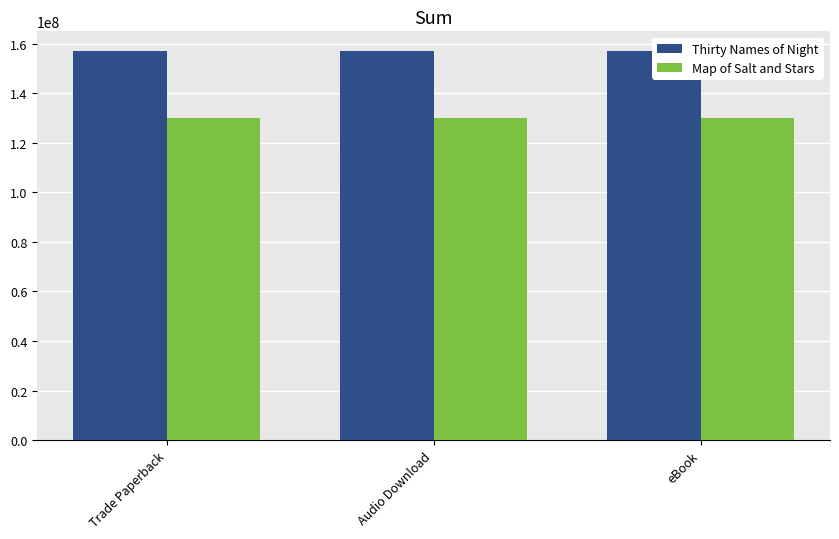

What is the value of the Thirty Names of Night bar at the 2nd from the left?

157119408